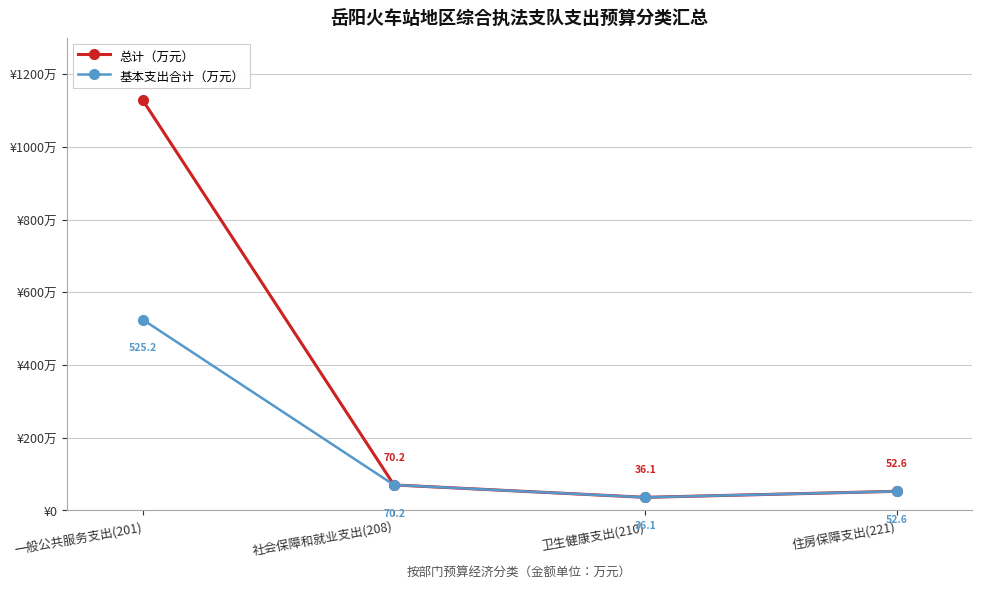

Which series has the largest range (max minus min)?

总计（万元）